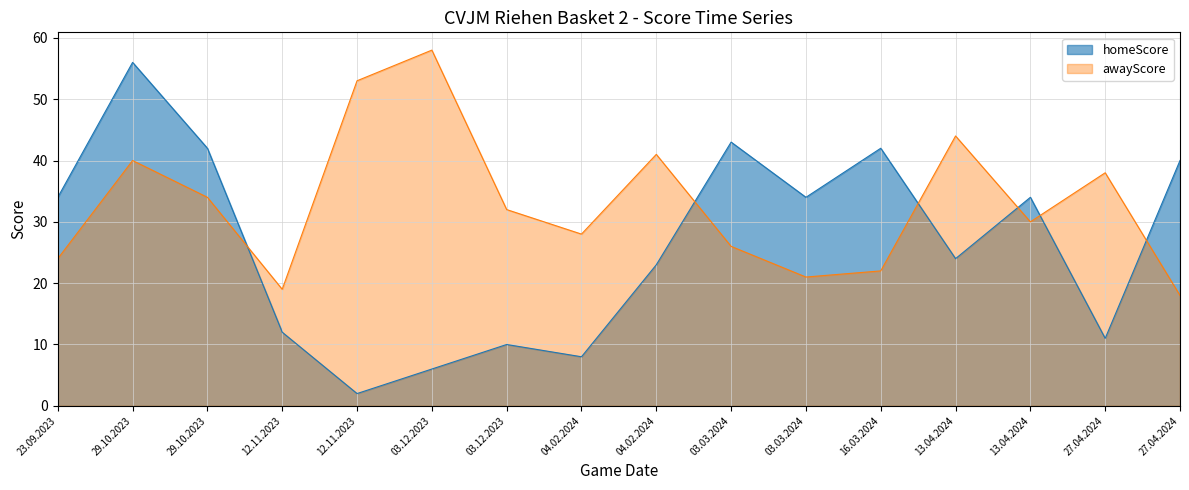

What is the maximum value for awayScore?

58